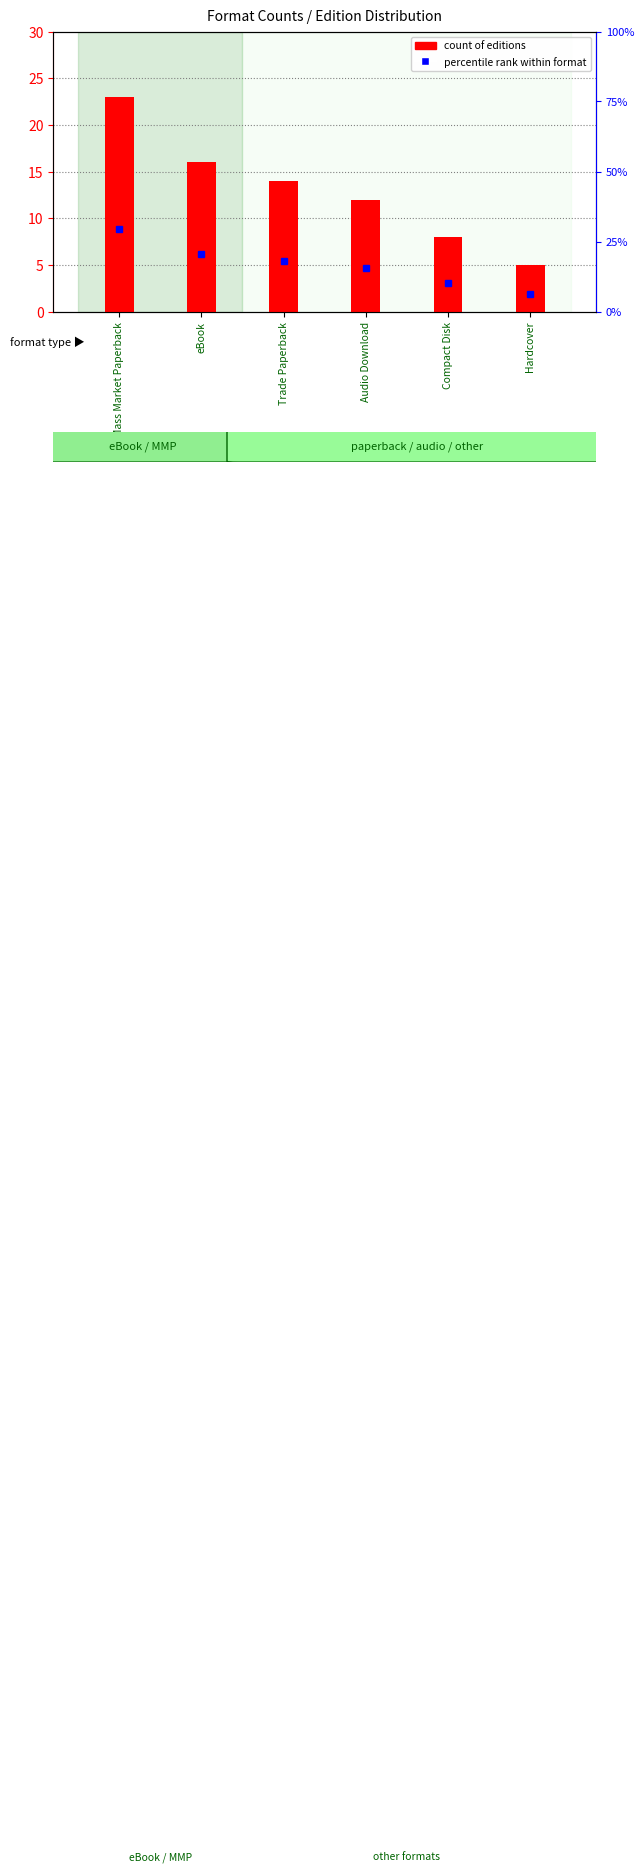

What is the spread (max minus min) of values at eBook?

4.5